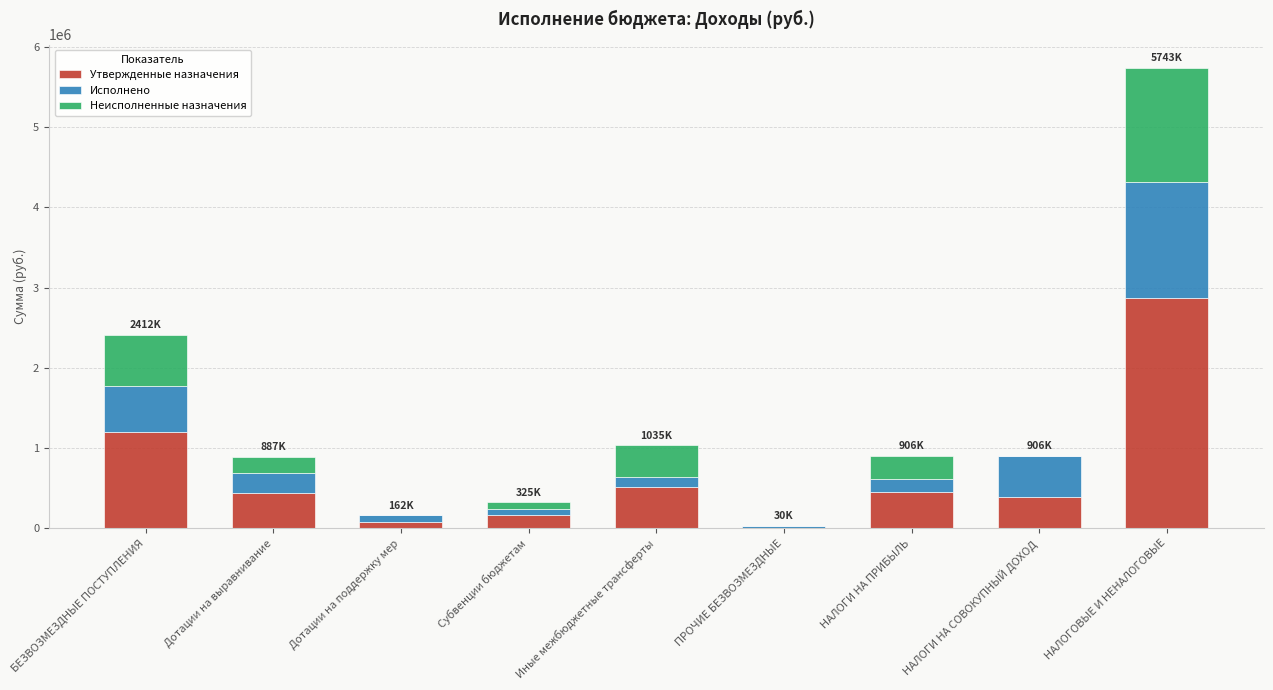

At which category is the sum across all series the highest?

НАЛОГОВЫЕ И НЕНАЛОГОВЫЕ